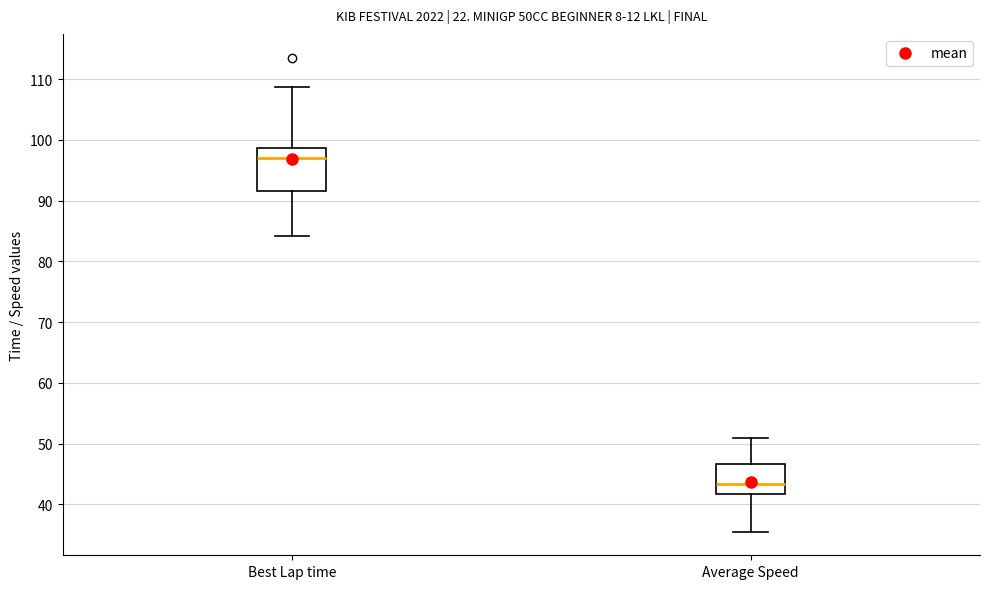

Comparing the boxes themselves (not the whiskers), which one is the tallest?

Best Lap time